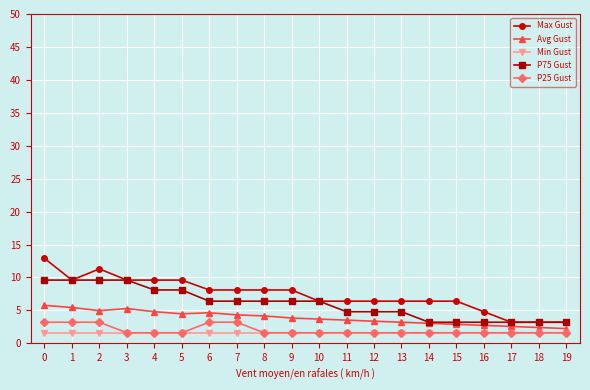

Is it true that Max Gust equals 3.9 at 4?

False